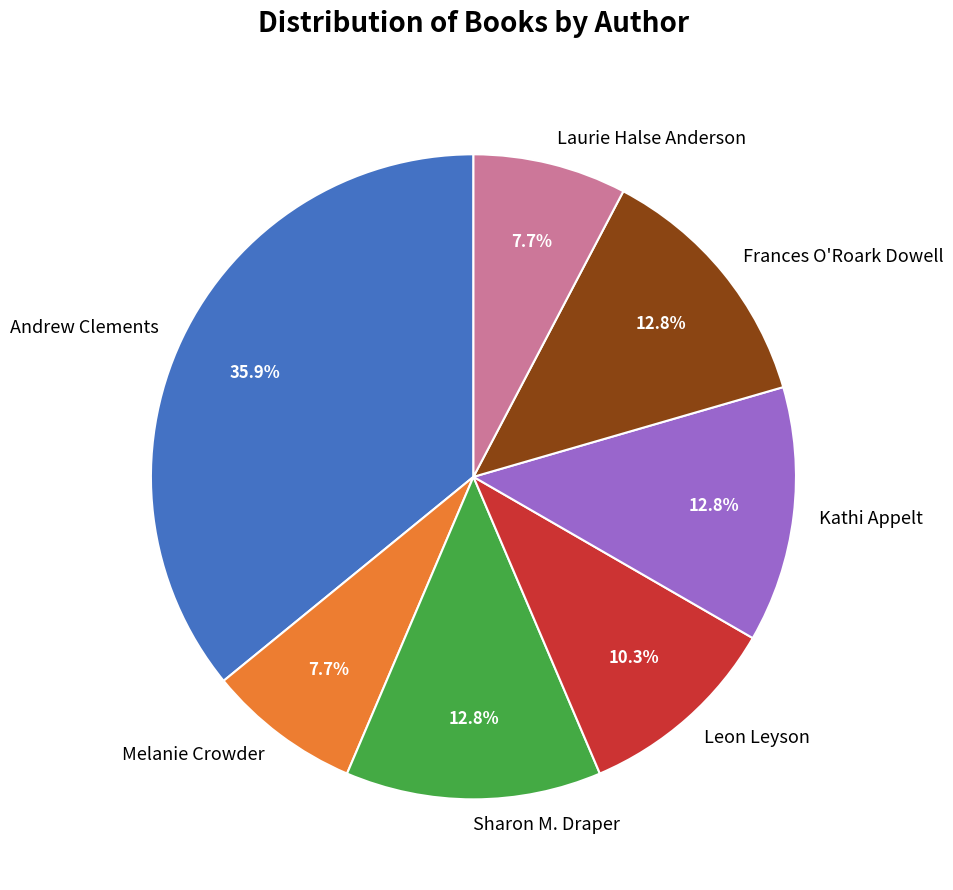

To the nearest percent, what is the combined percentage of Kathi Appelt and Frances O'Roark Dowell?

26%